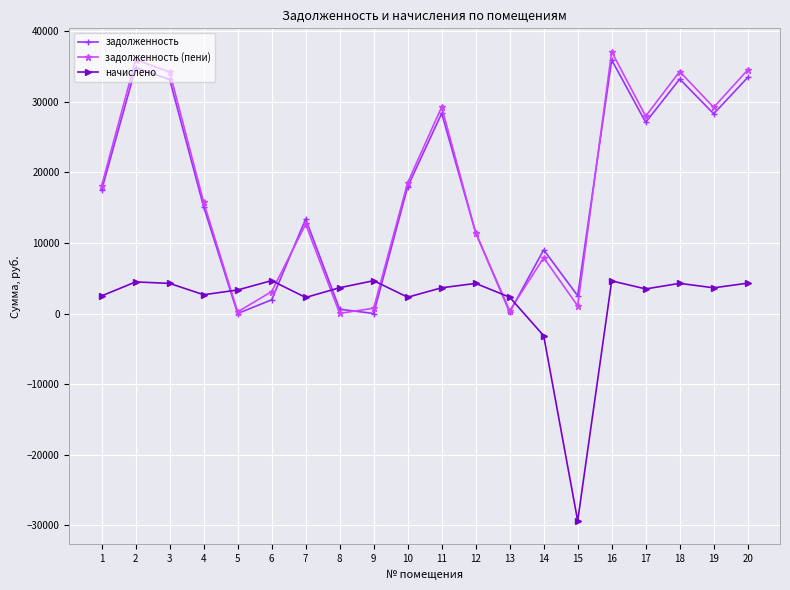

True or false: начислено and задолженность intersect in this chart.

True